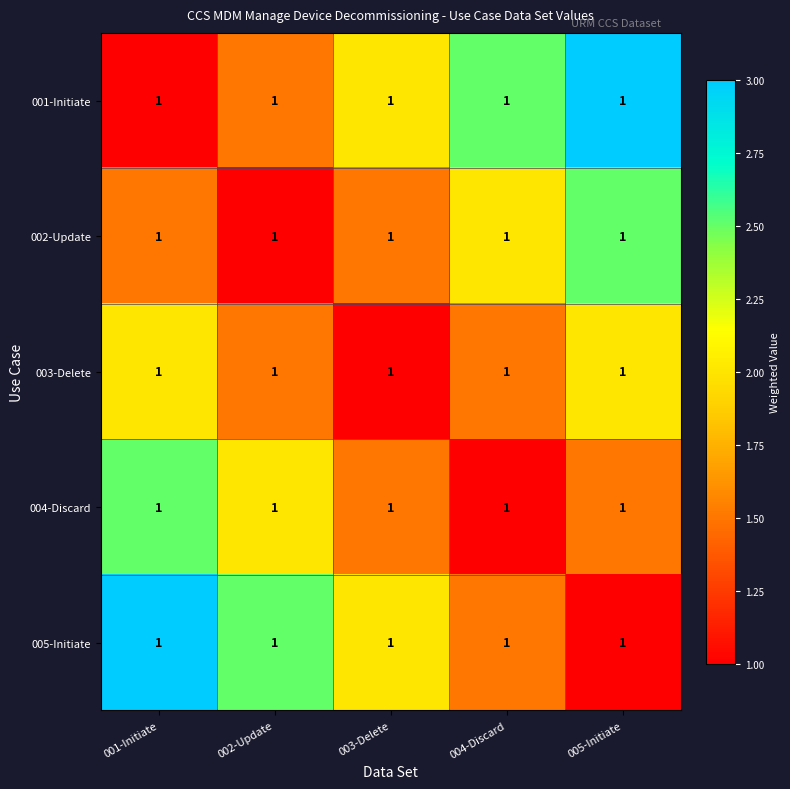

Reading right to left, transcribe all the data shown in this chart.

001-Initiate: 005-Initiate=1.0	004-Discard=1.0	003-Delete=1.0	002-Update=1.0	001-Initiate=1.0
002-Update: 005-Initiate=1.0	004-Discard=1.0	003-Delete=1.0	002-Update=1.0	001-Initiate=1.0
003-Delete: 005-Initiate=1.0	004-Discard=1.0	003-Delete=1.0	002-Update=1.0	001-Initiate=1.0
004-Discard: 005-Initiate=1.0	004-Discard=1.0	003-Delete=1.0	002-Update=1.0	001-Initiate=1.0
005-Initiate: 005-Initiate=1.0	004-Discard=1.0	003-Delete=1.0	002-Update=1.0	001-Initiate=1.0